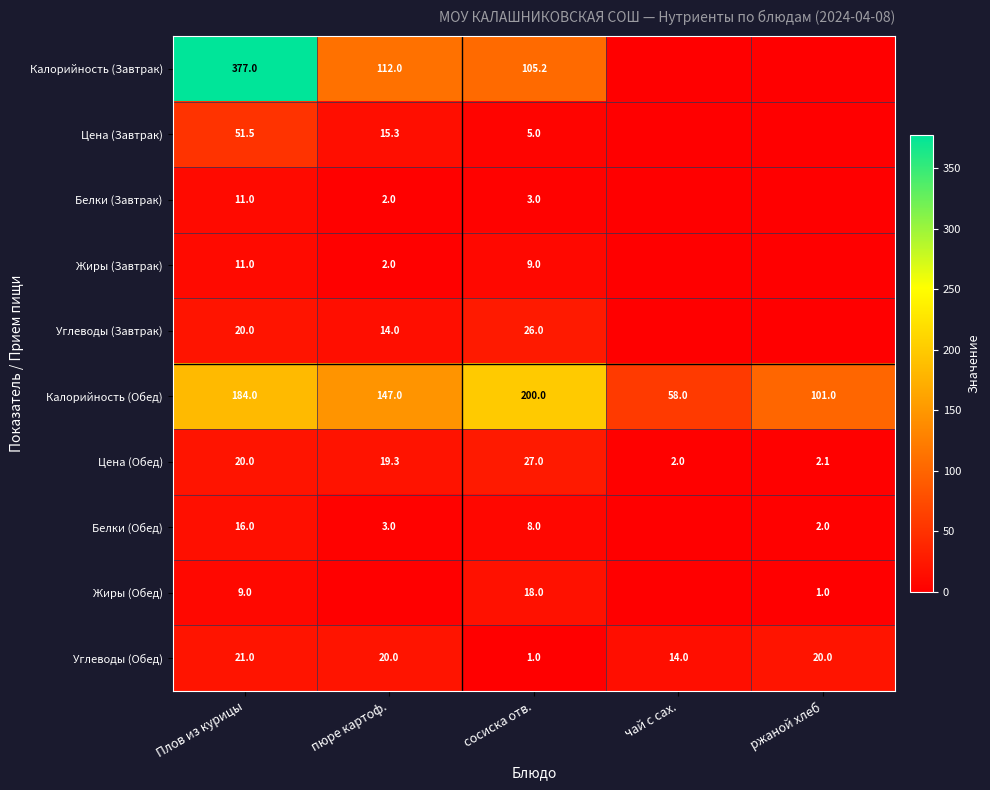

Is the value of Жиры (Обед) at сосиска отв. greater than the value of Цена (Обед) at чай с сах.?

Yes